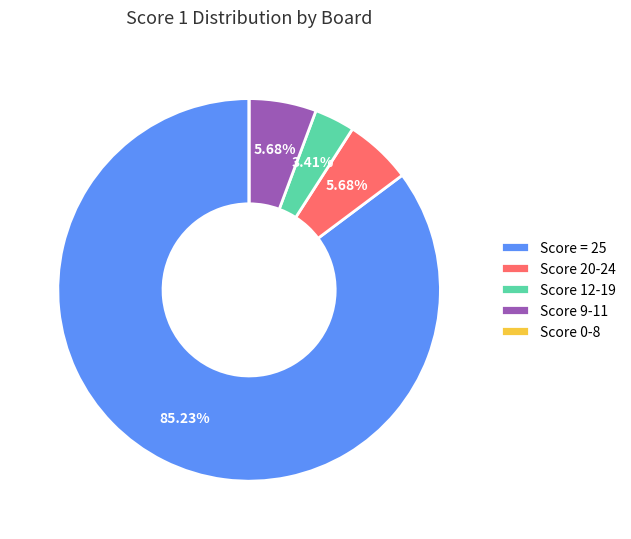

Between Score = 25 and Score 20-24, which is larger?

Score = 25